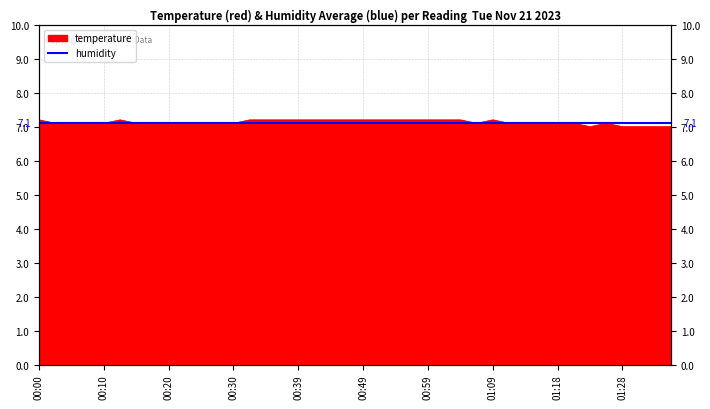

Reading left to right, transcribe all the data shown in this chart.

7.2	7.1	7.1	7.1	7.1	7.2	7.1	7.1	7.1	7.1	7.1	7.1	7.1	7.2	7.2	7.2	7.2	7.2	7.2	7.2	7.2	7.2	7.2	7.2	7.2	7.2	7.2	7.1	7.2	7.1	7.1	7.1	7.1	7.1	7.0	7.1	7.0	7.0	7.0	7.0